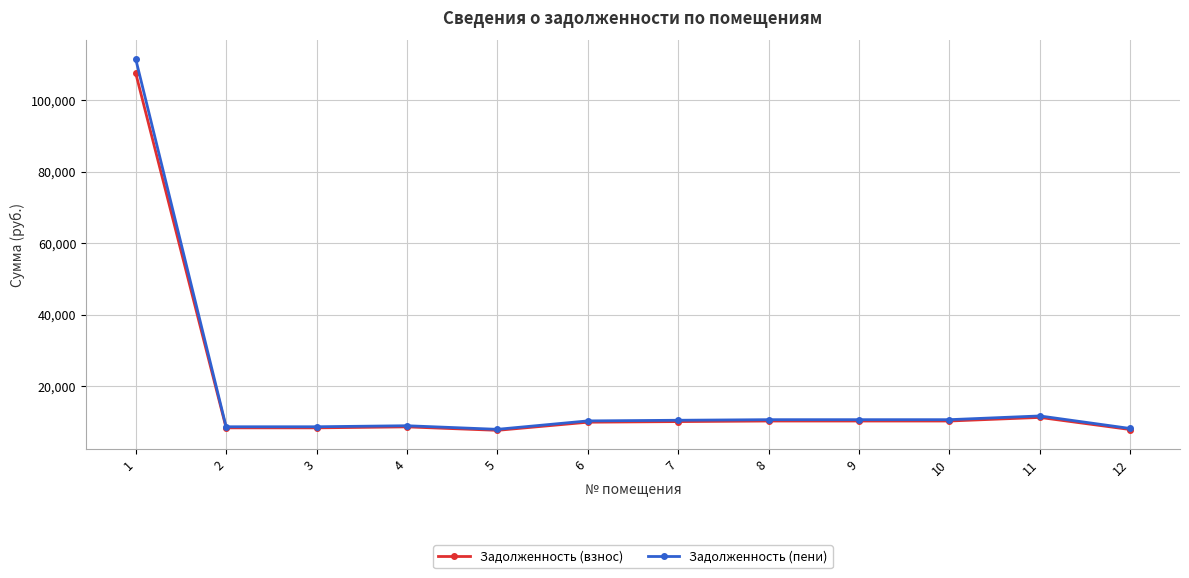

At which label is Задолженность (пени) closest to 59685?

11